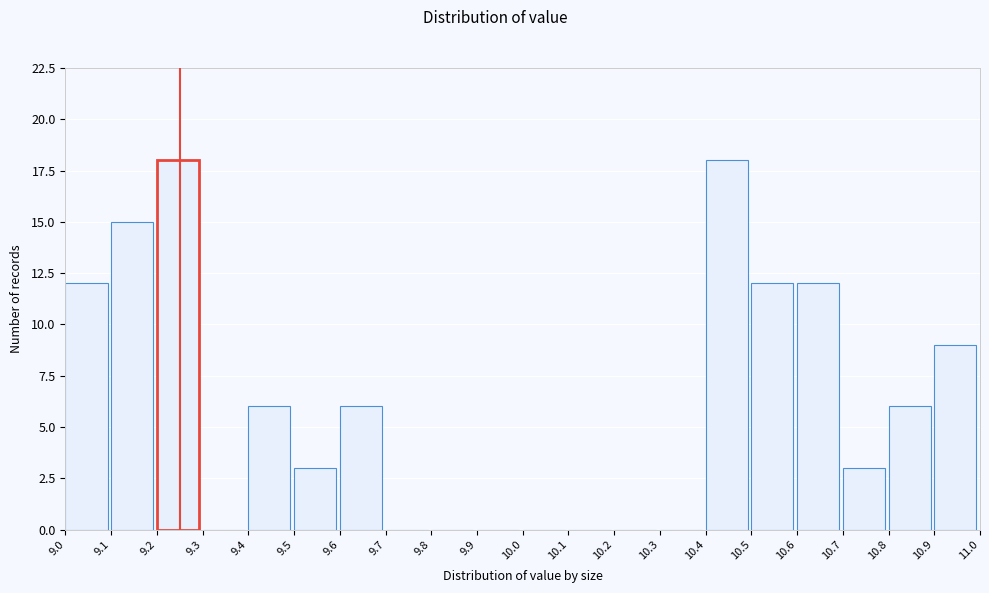

What is the height of the bar covering 9.4 to 9.5 on the x-axis? The values are not printed on the chart, so give them approximately, as read against the axis.

6